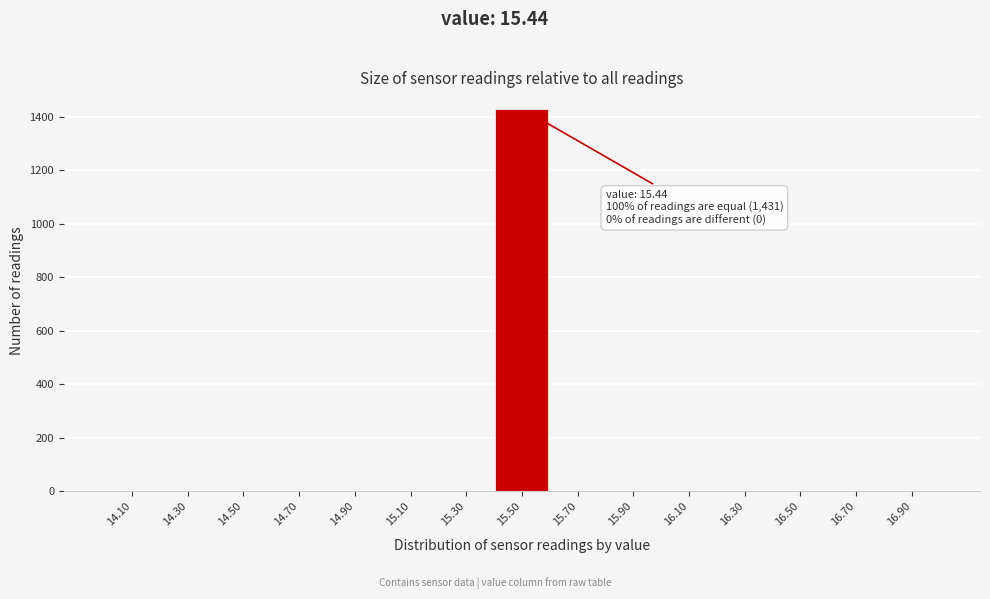

Over which range of the x-axis is the bar tallest?

15.4 to 15.6